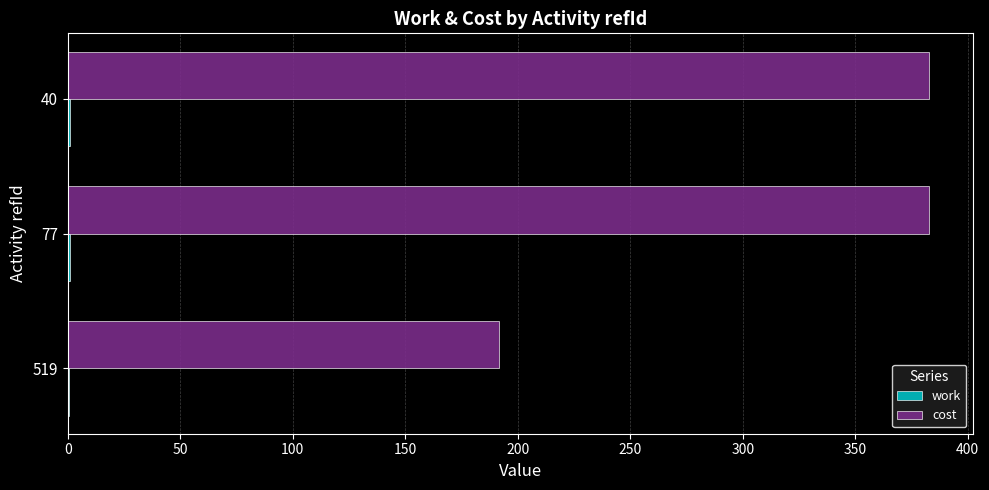

The value of cost at 77 is 383.0. True or false?

True